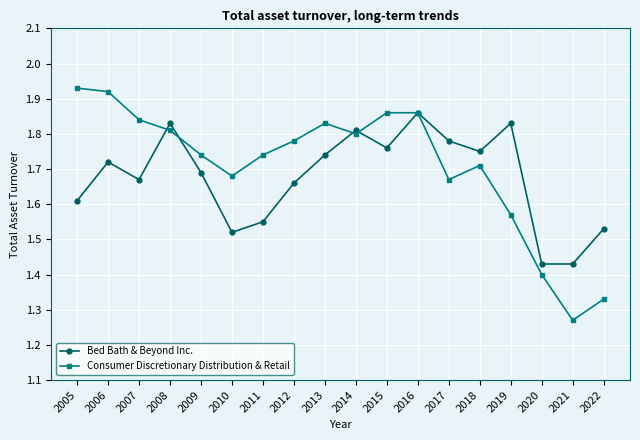

At which label is Consumer Discretionary Distribution & Retail closest to 1?

2021